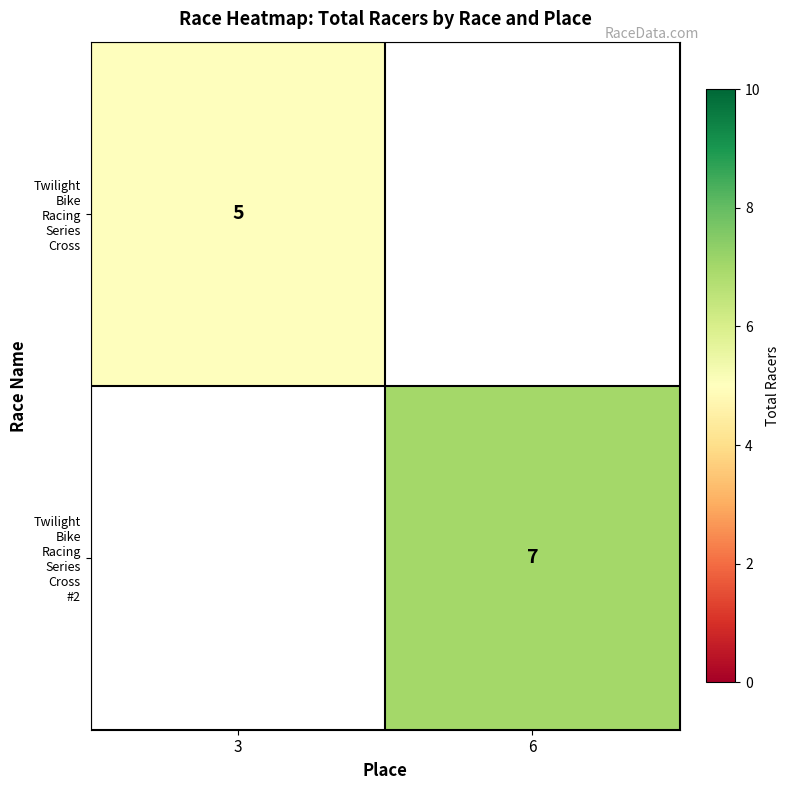

At how many categories does at least one series exceed 5?

1